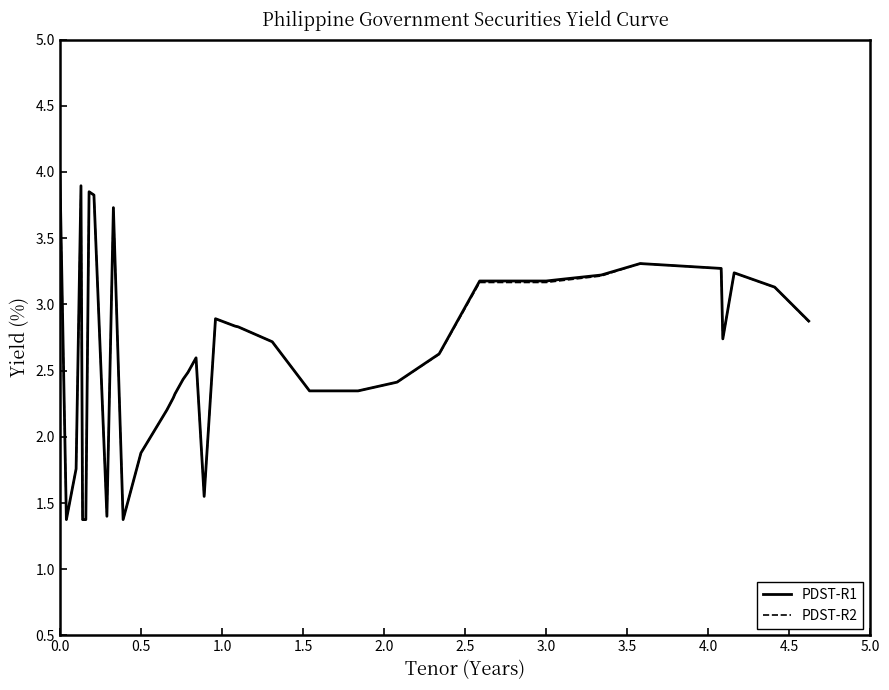

What is the highest value of the PDST-R2 series?

4.0